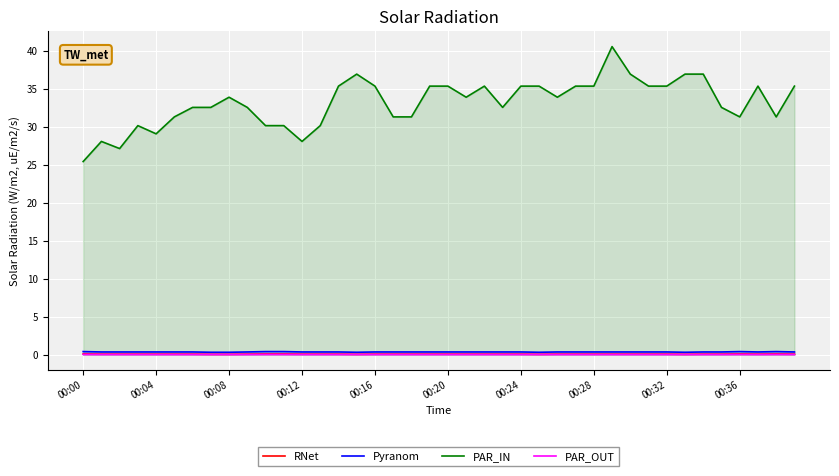

What position from the right is 33?

7